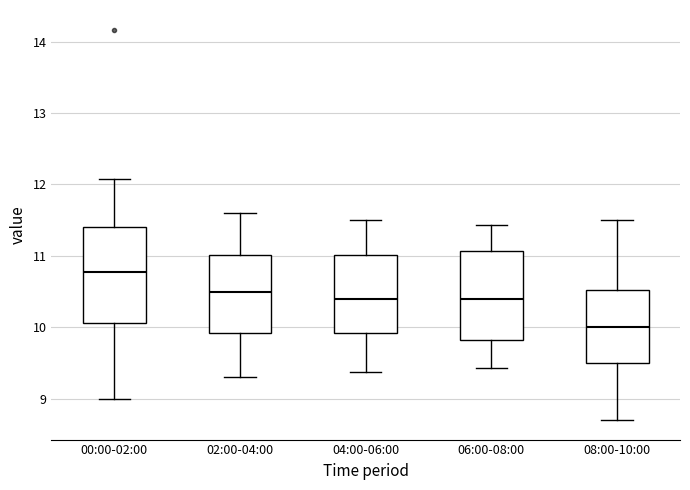

Where does the lower whisker of the box for 00:00-02:00 end on the y-axis? The values are not printed on the chart, so give them approximately, as read against the axis.

9.0